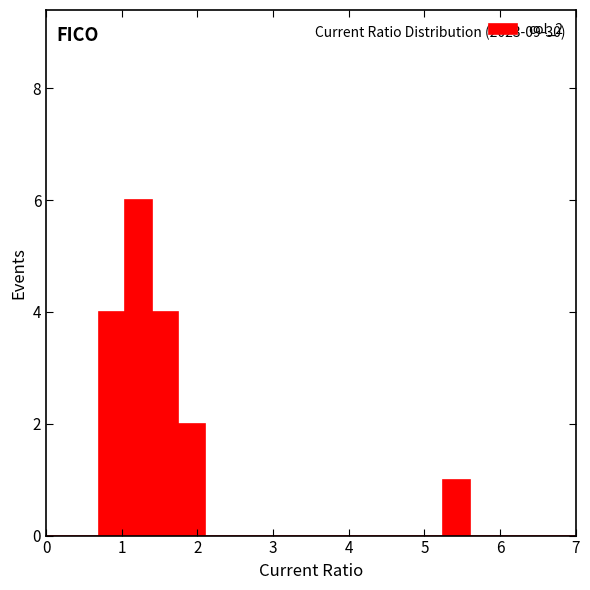

Around what value on the x-axis is the tallest bar? Give the approximate position of its centre, as read against the axis.

1.2